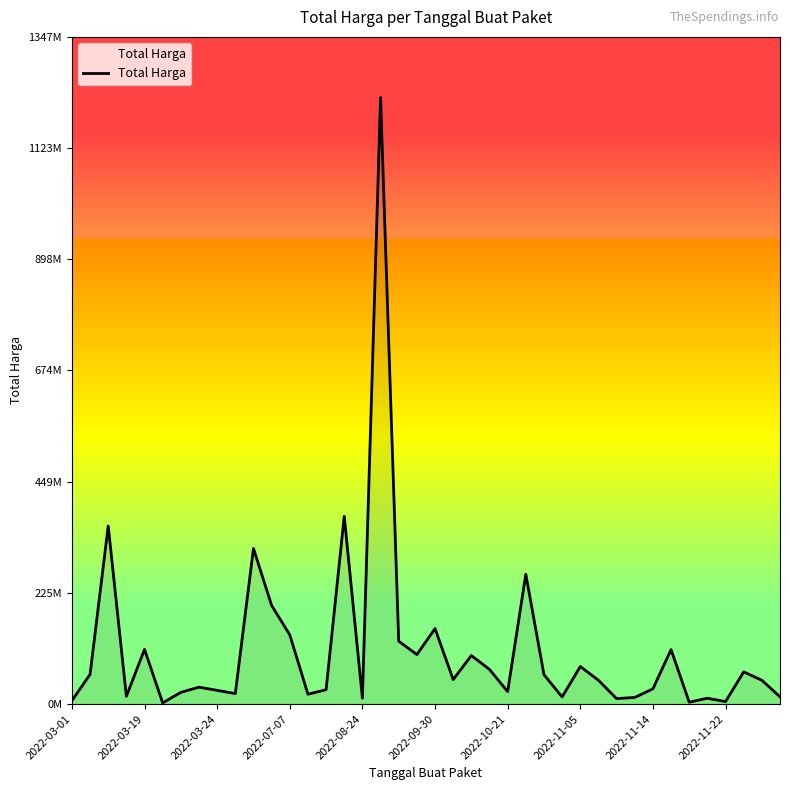

List the labels in order of value, largest first.

17, 15, 2022-03-24, 10, 25, 11, 20, 12, 18, 2022-08-24, 33, 19, 22, 28, 23, 37, 2022-03-19, 26, 21, 29, 38, 2022-11-05, 32, 14, 2022-11-14, 24, 2022-10-21, 2022-11-22, 13, 2022-07-07, 39, 27, 31, 16, 35, 30, 2022-03-01, 36, 34, 2022-09-30